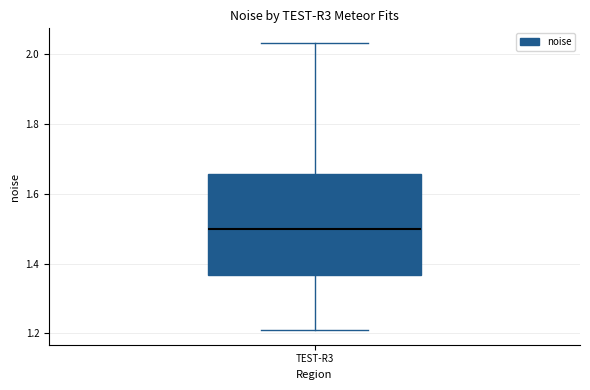

Where is the upper edge of the box for TEST-R3 on the y-axis? The values are not printed on the chart, so give them approximately, as read against the axis.

1.66